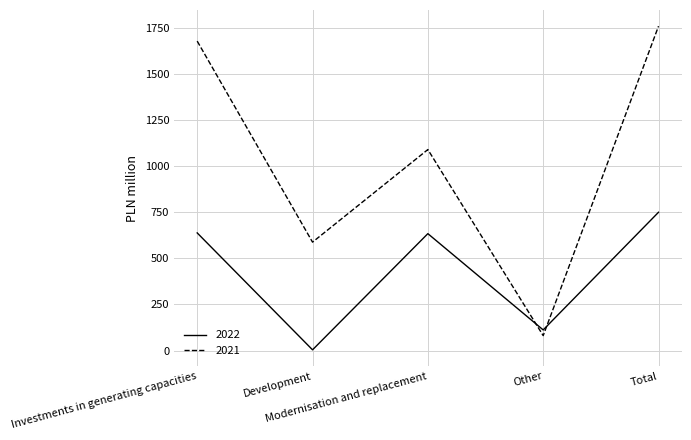

What is the smallest value displayed?

4